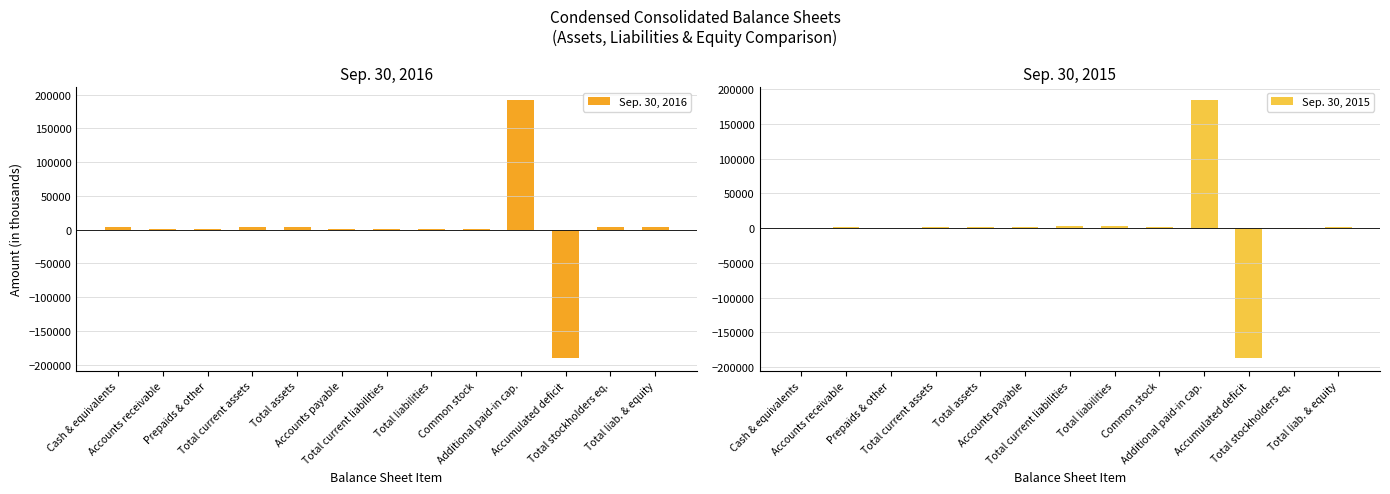

Which series has the largest total across all categories?

Sep. 30, 2016